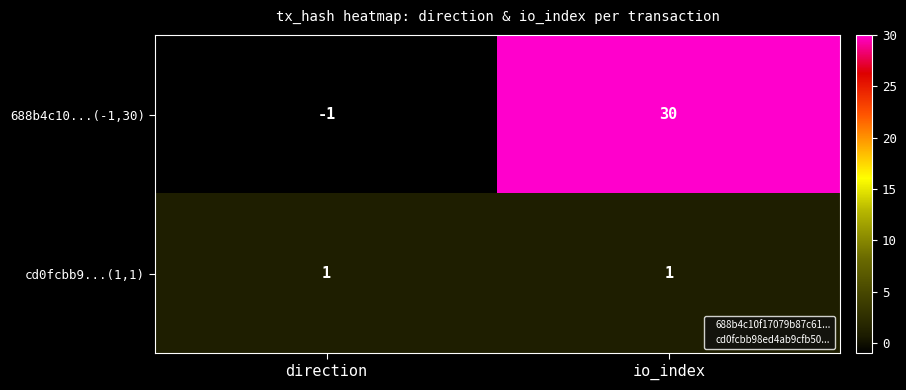

List the series in order of their overall mean, lowest first.

cd0fcbb9...(1,1), 688b4c10...(-1,30)